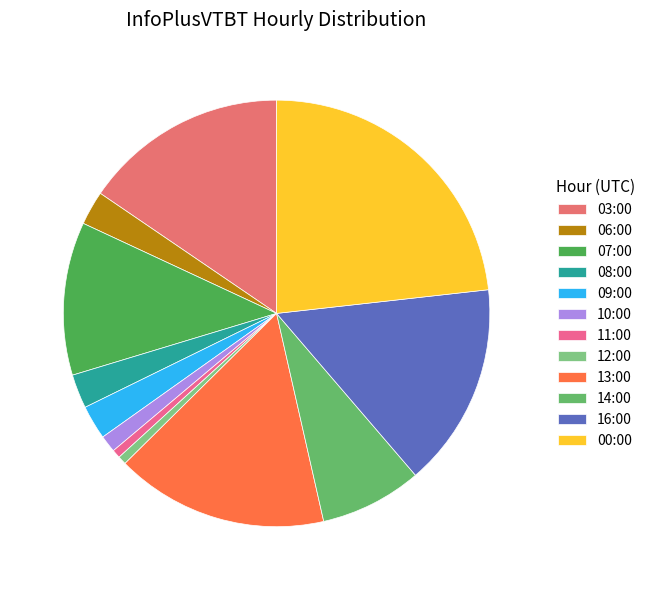

Between 08:00 and 13:00, which is larger?

13:00